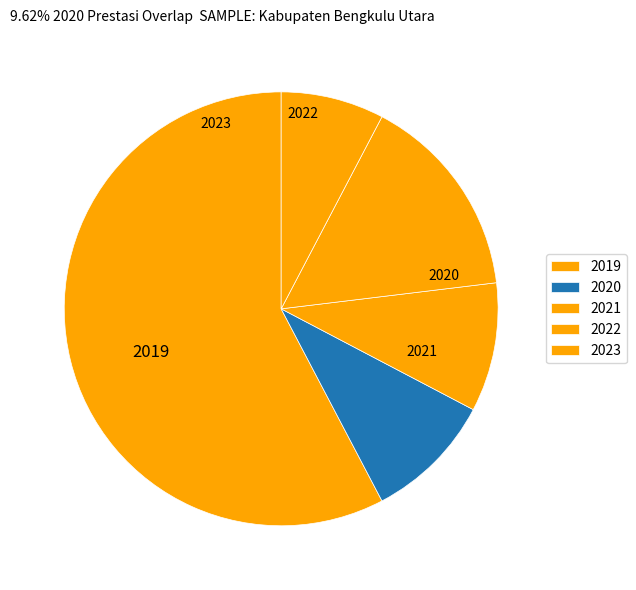

Between 2021 and 2020, which is larger?

2021